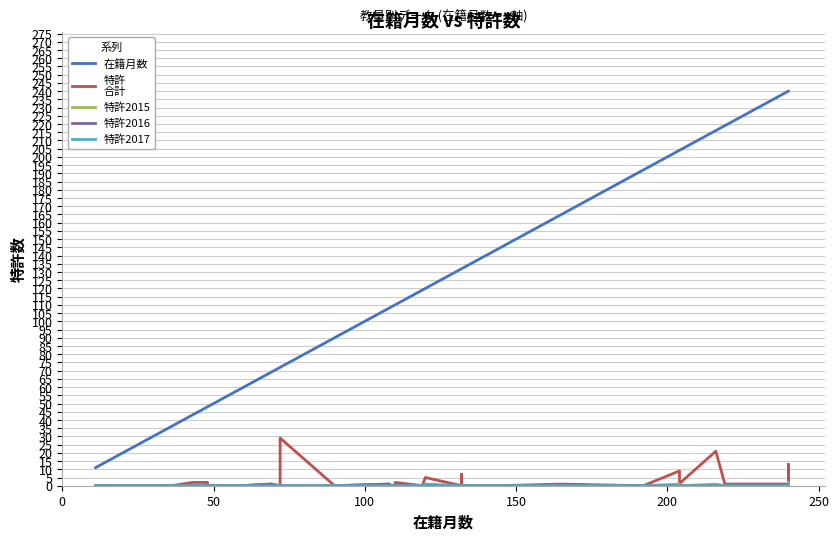

Count the 特許2017 values in the range 0 to 1.

40